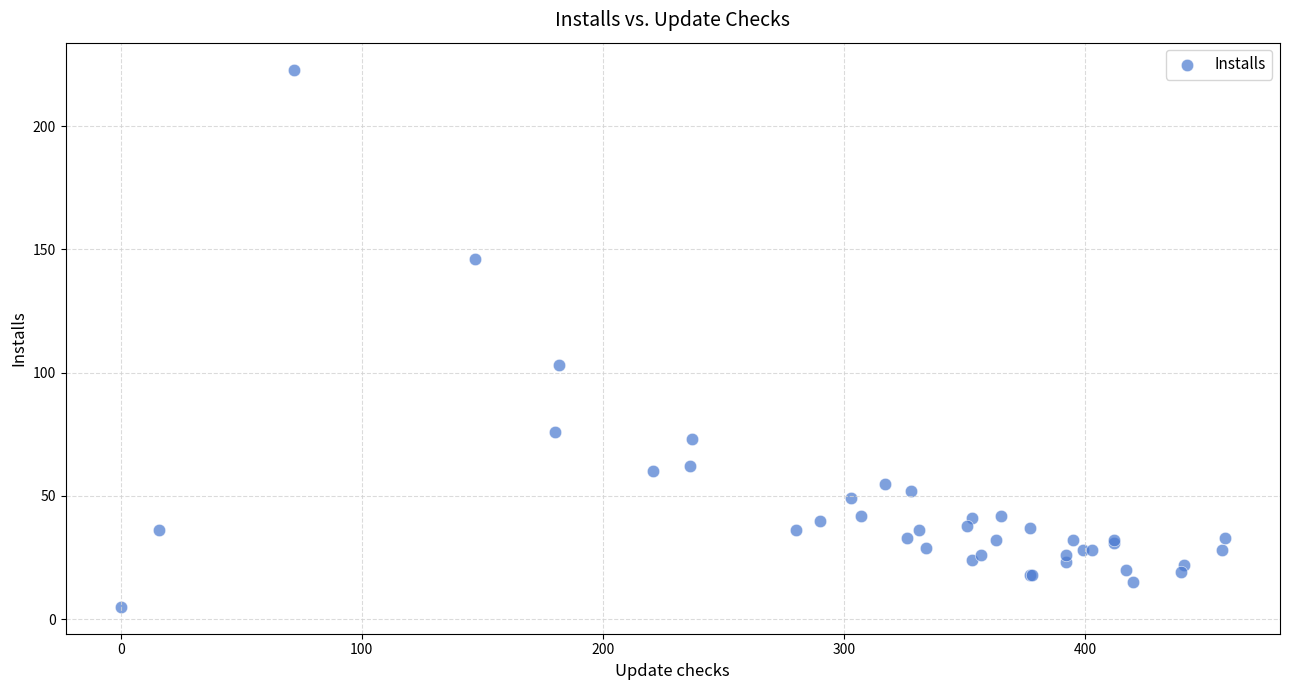

What Y value in the scatter plot is closest to 114?

103